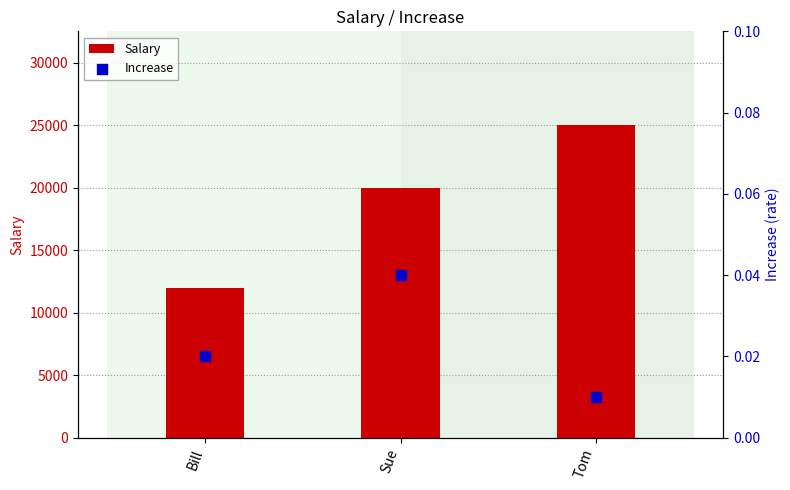

Which series contains the highest Y value?

Salary